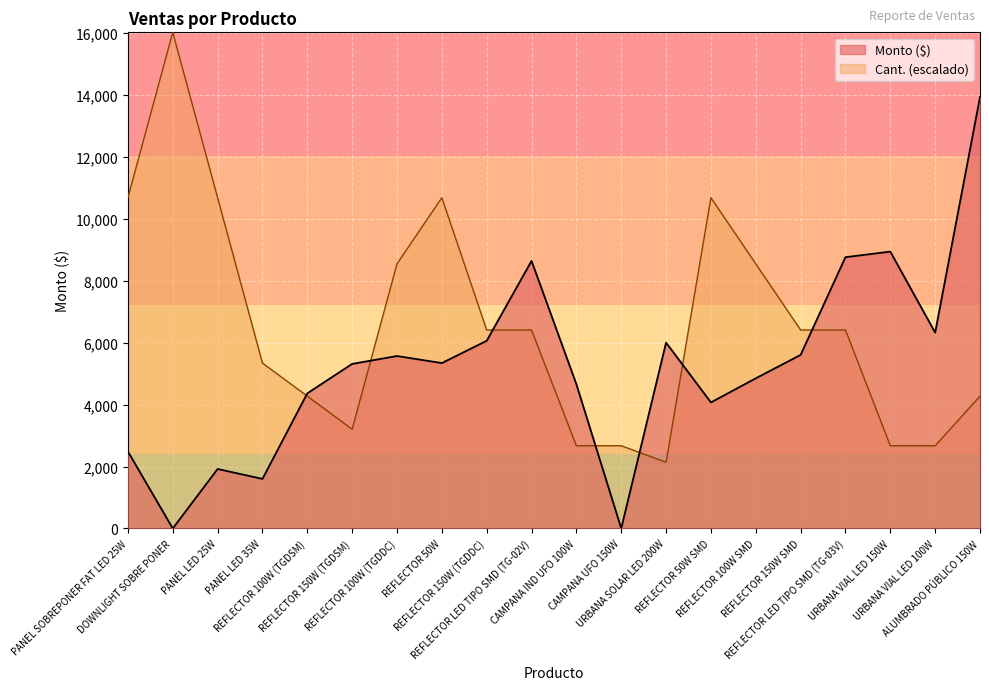

Reading left to right, transcribe all the data shown in this chart.

Monto: PANEL SOBREPONER FAT LED 25W=2484.0	DOWNLIGHT SOBRE PONER=0.0	PANEL LED 25W=1920.0	PANEL LED 35W=1600.0	REFLECTOR 100W (TGDSM)=4363.2	REFLECTOR 150W (TGDSM)=5313.6	REFLECTOR 100W (TGDDC)=5568.0	REFLECTOR 50W=5340.0	REFLECTOR 150W (TGDDC)=6060.0	REFLECTOR LED TIPO SMD (TG-02V)=8640.0	CAMPANA IND UFO 100W=4657.5	CAMPANA UFO 150W=0.0	URBANA SOLAR LED 200W=6000.0	REFLECTOR 50W SMD=4070.0	REFLECTOR 100W SMD=4848.0	REFLECTOR 150W SMD=5604.0	REFLECTOR LED TIPO SMD (TG-03V)=8760.0	URBANA VIAL LED 150W=8940.0	URBANA VIAL LED 100W=6325.0	ALUMBRADO PÚBLICO 150W=13932.0
Cant.: PANEL SOBREPONER FAT LED 25W=10681.2	DOWNLIGHT SOBRE PONER=16021.8	PANEL LED 25W=10681.2	PANEL LED 35W=5340.6	REFLECTOR 100W (TGDSM)=4272.5	REFLECTOR 150W (TGDSM)=3204.4	REFLECTOR 100W (TGDDC)=8545.0	REFLECTOR 50W=10681.2	REFLECTOR 150W (TGDDC)=6408.7	REFLECTOR LED TIPO SMD (TG-02V)=6408.7	CAMPANA IND UFO 100W=2670.3	CAMPANA UFO 150W=2670.3	URBANA SOLAR LED 200W=2136.2	REFLECTOR 50W SMD=10681.2	REFLECTOR 100W SMD=8545.0	REFLECTOR 150W SMD=6408.7	REFLECTOR LED TIPO SMD (TG-03V)=6408.7	URBANA VIAL LED 150W=2670.3	URBANA VIAL LED 100W=2670.3	ALUMBRADO PÚBLICO 150W=4272.5